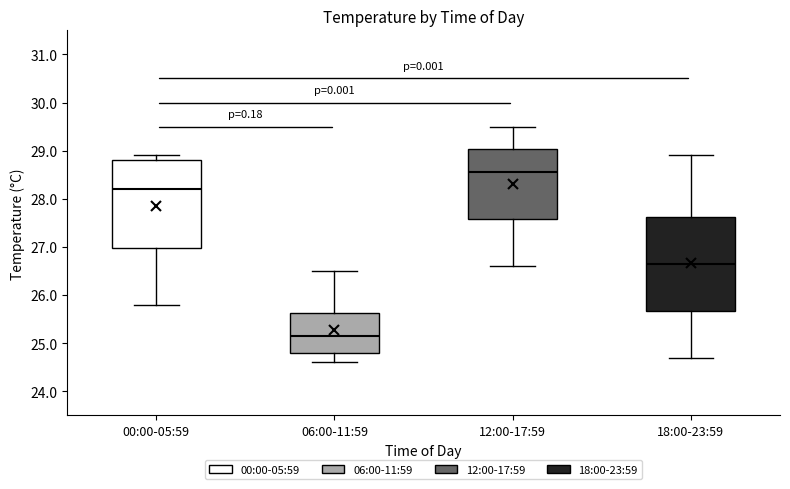

Reading left to right, read every box against the y-axis: the position of its median line, the range the box covers, and the ends of its whiskers. The values are not printed on the chart, so give them approximately, as read against the axis.

00:00-05:59: median 28.2, box 27.0 to 28.8, whiskers 25.8 to 28.9
06:00-11:59: median 25.2, box 24.8 to 25.6, whiskers 24.6 to 26.5
12:00-17:59: median 28.6, box 27.6 to 29.0, whiskers 26.6 to 29.5
18:00-23:59: median 26.7, box 25.7 to 27.6, whiskers 24.7 to 28.9